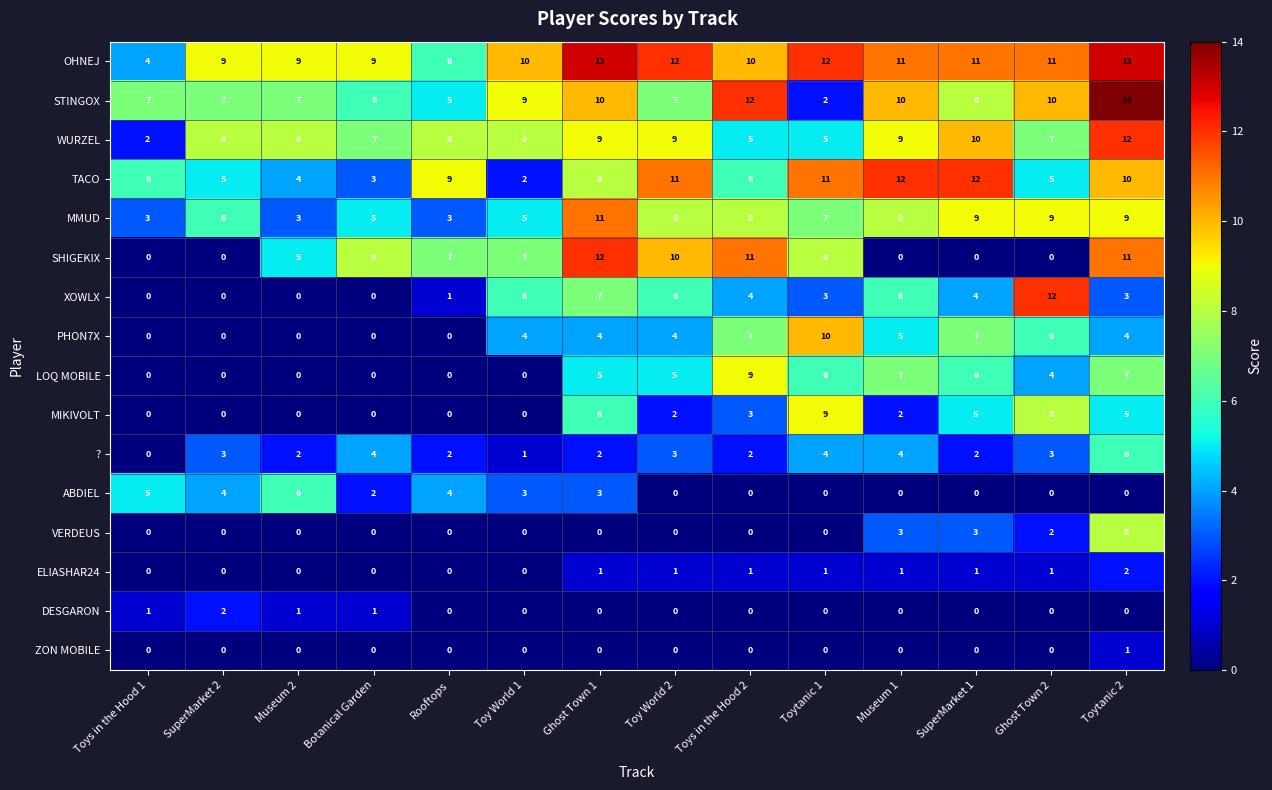

What is the sum of all MIKIVOLT values?

40